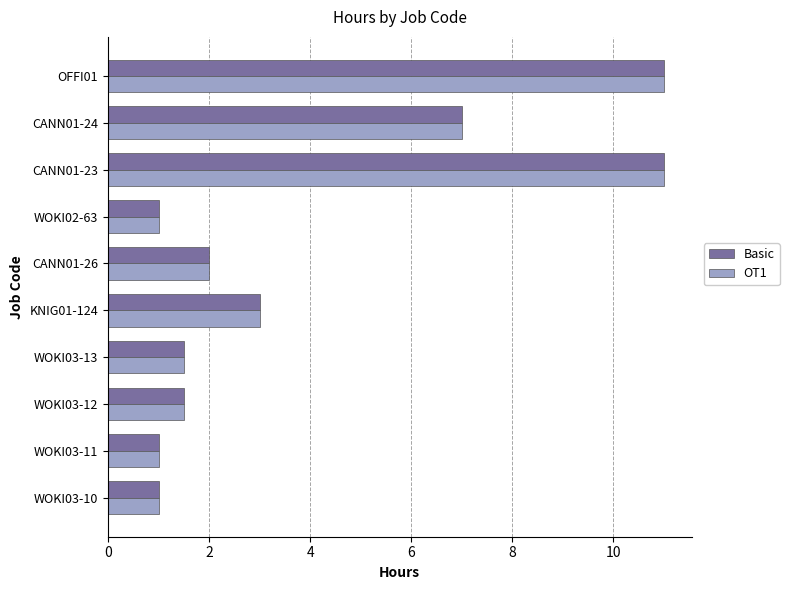

What is the average value of the Basic series?

4.0